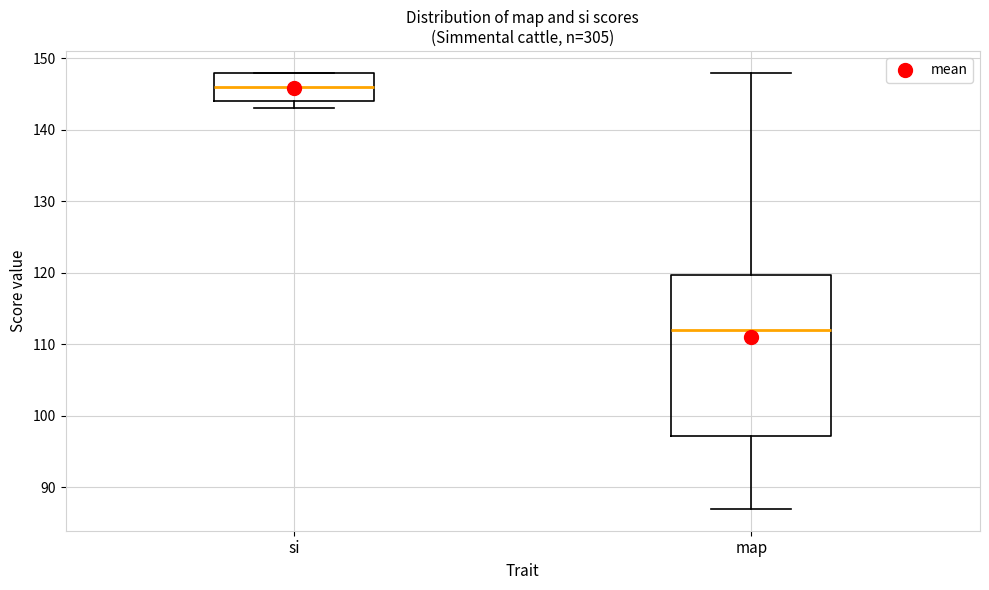

Reading left to right, read every box against the y-axis: the position of its median line, the range the box covers, and the ends of its whiskers. The values are not printed on the chart, so give them approximately, as read against the axis.

si: median 146, box 144 to 148, whiskers 143 to 148
map: median 112, box 97 to 120, whiskers 87 to 148